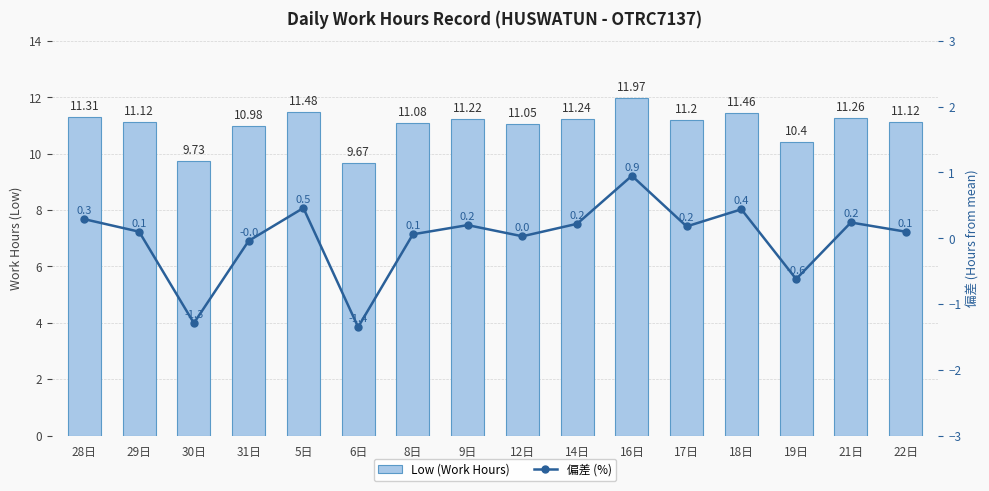

What is the spread (max minus min) of values at 22日?

11.0